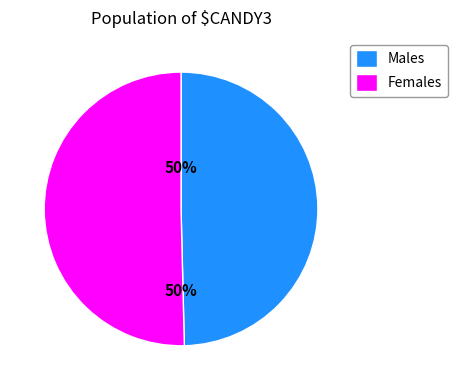

To the nearest percent, what is the combined percentage of Males and Females?

100%